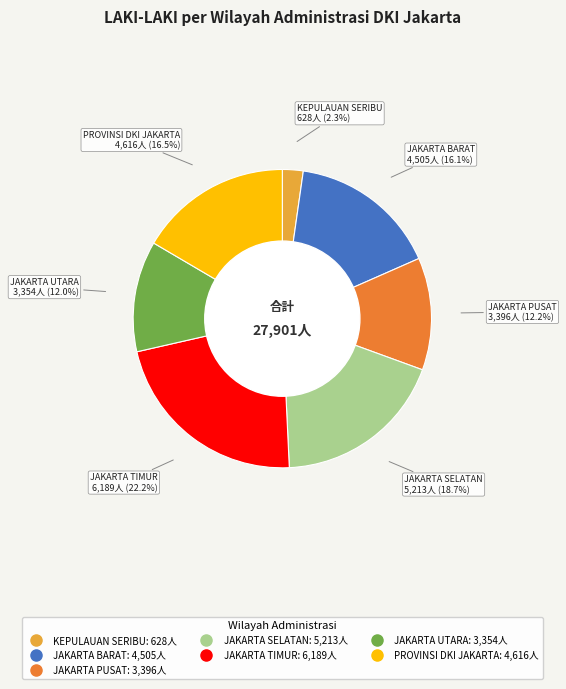

Is there any slice that represents more than half of the pie?

No